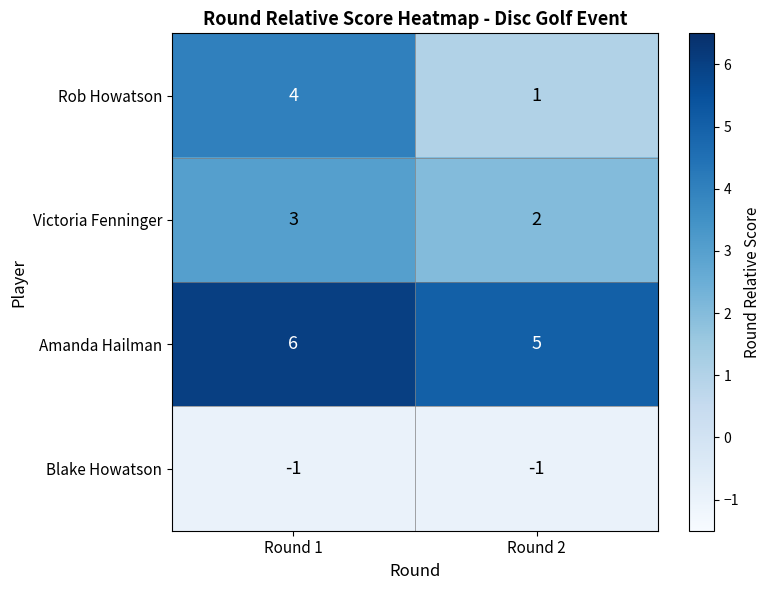

How many categories are shown in the chart?

2